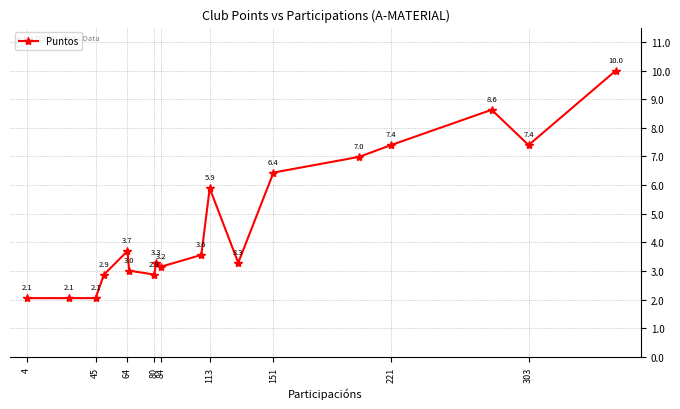

How many interior local peaks (higher than both neighbors) does the data have?

4